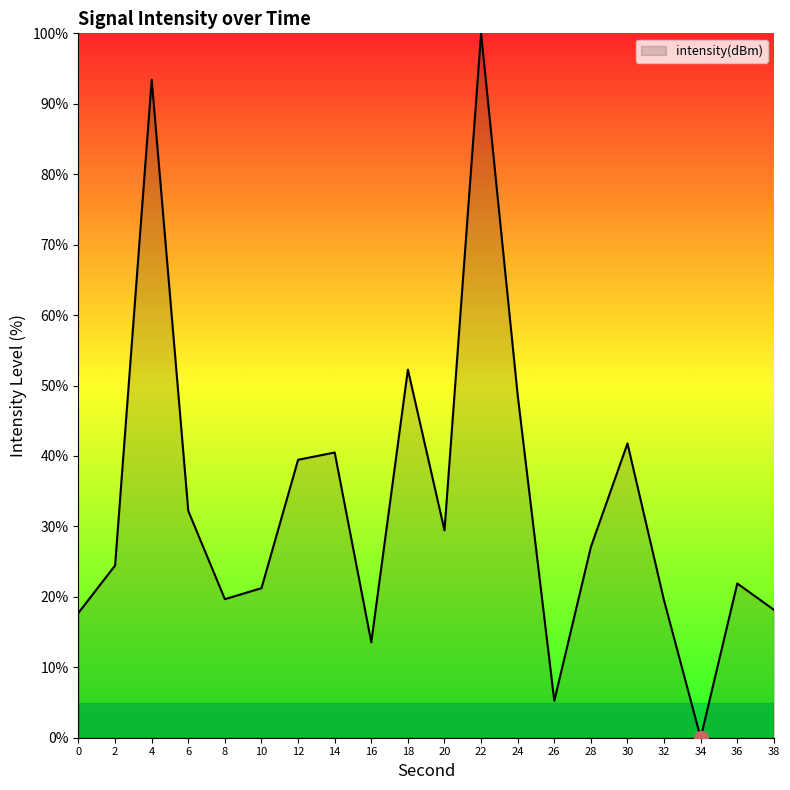

Does the chart have visible grid lines?

No